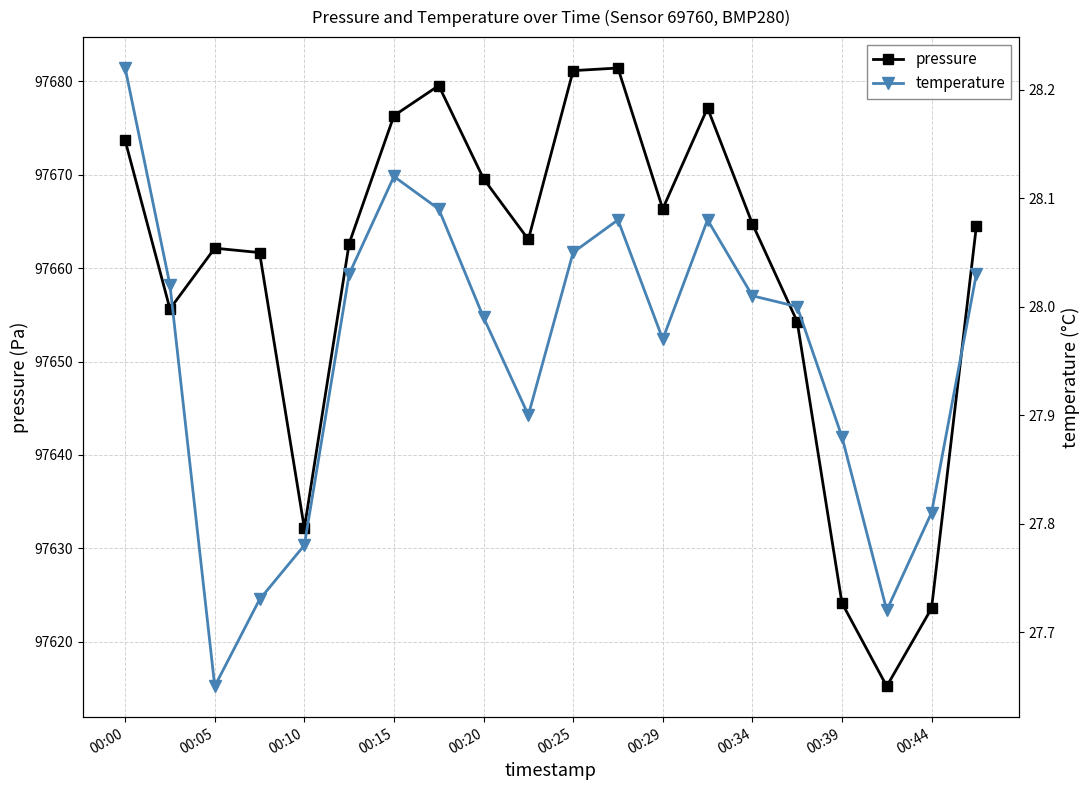

Is it true that pressure equals 167879.7 at 19?

False